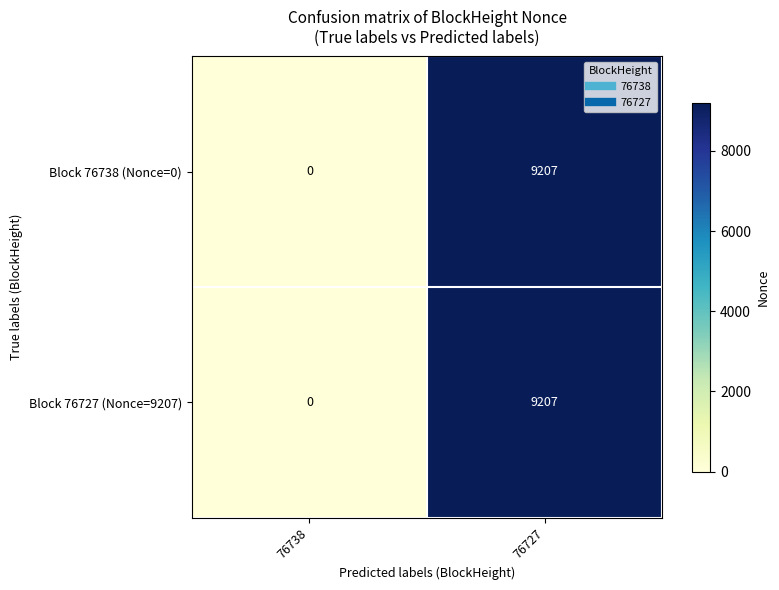

List the labels in order of Block 76727 (Nonce=9207) value, largest first.

76727, 76738